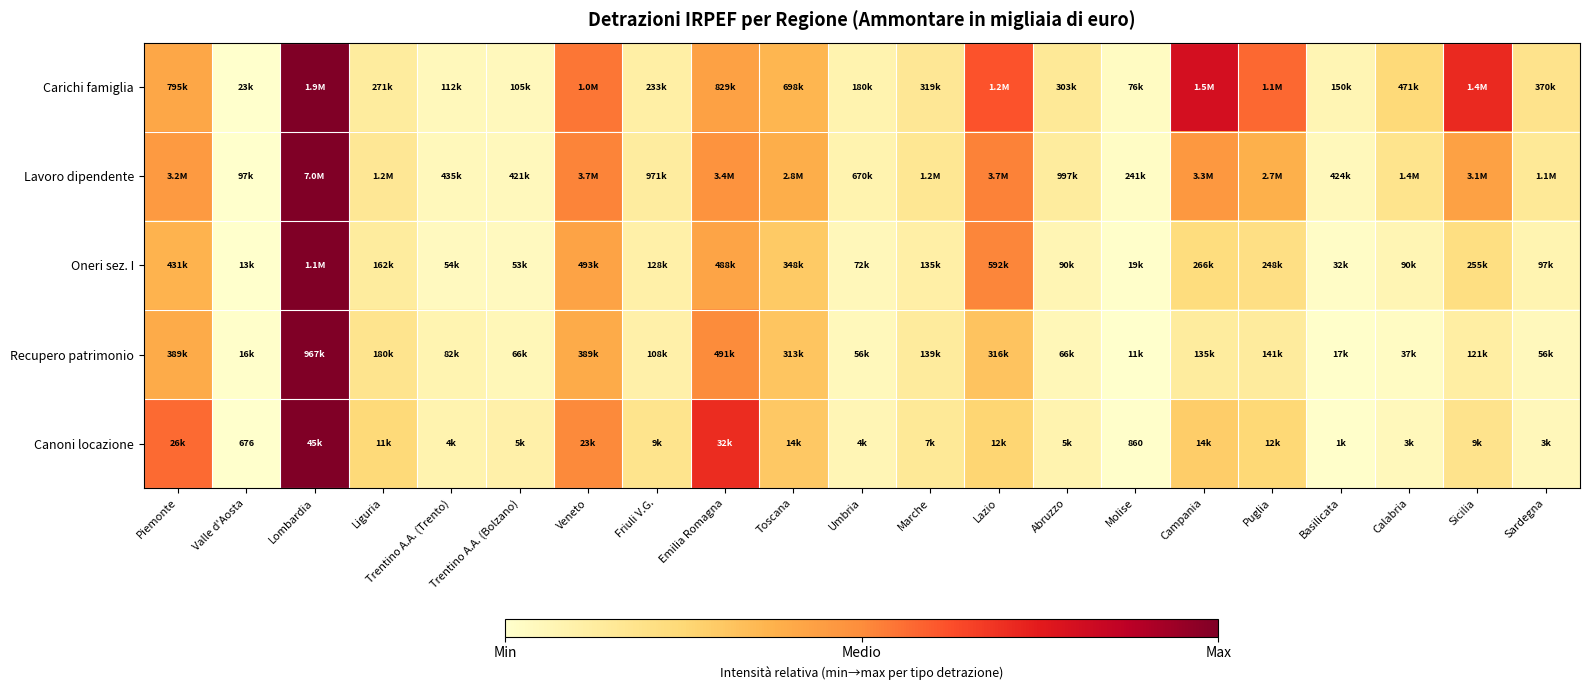

At which category is the sum across all series the highest?

Lombardia